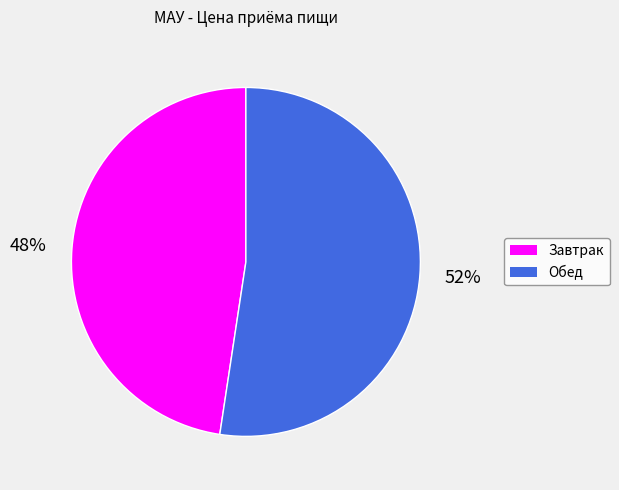

Which category has the biggest portion of the pie?

Обед